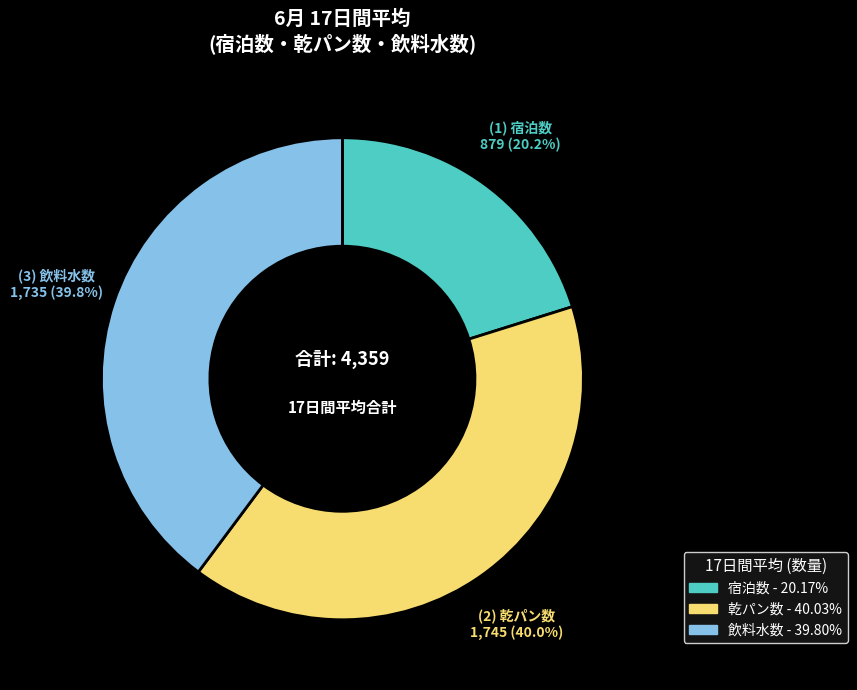

What is the ratio of the value at 宿泊数 to the value at 飲料水数?

0.5